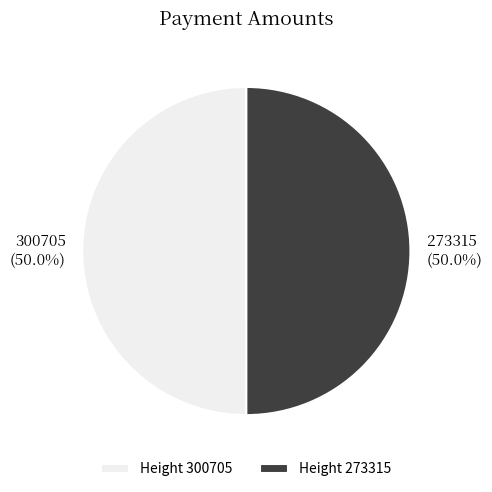

To the nearest percent, what percentage of the pie is 273315?

50%